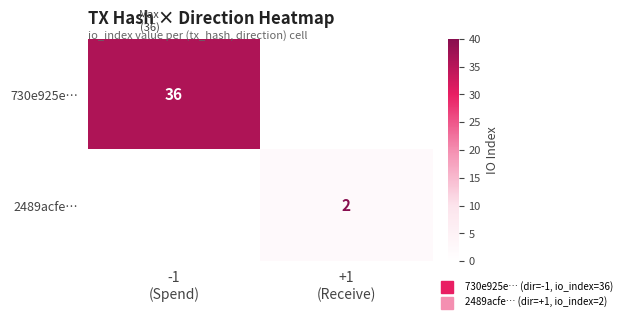

How many 2489acfe… values are between 0 and 2?

2